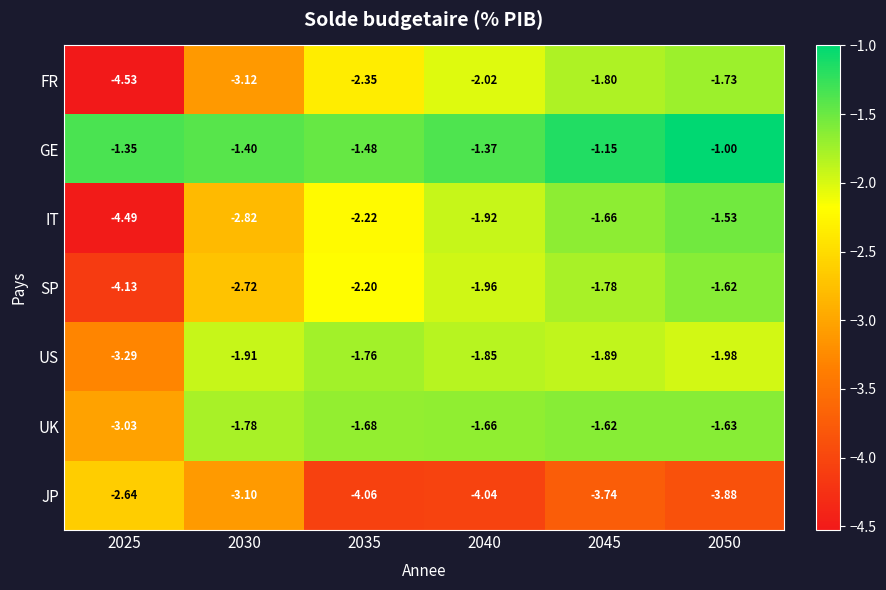

Which series has the widest spread of values?

IT